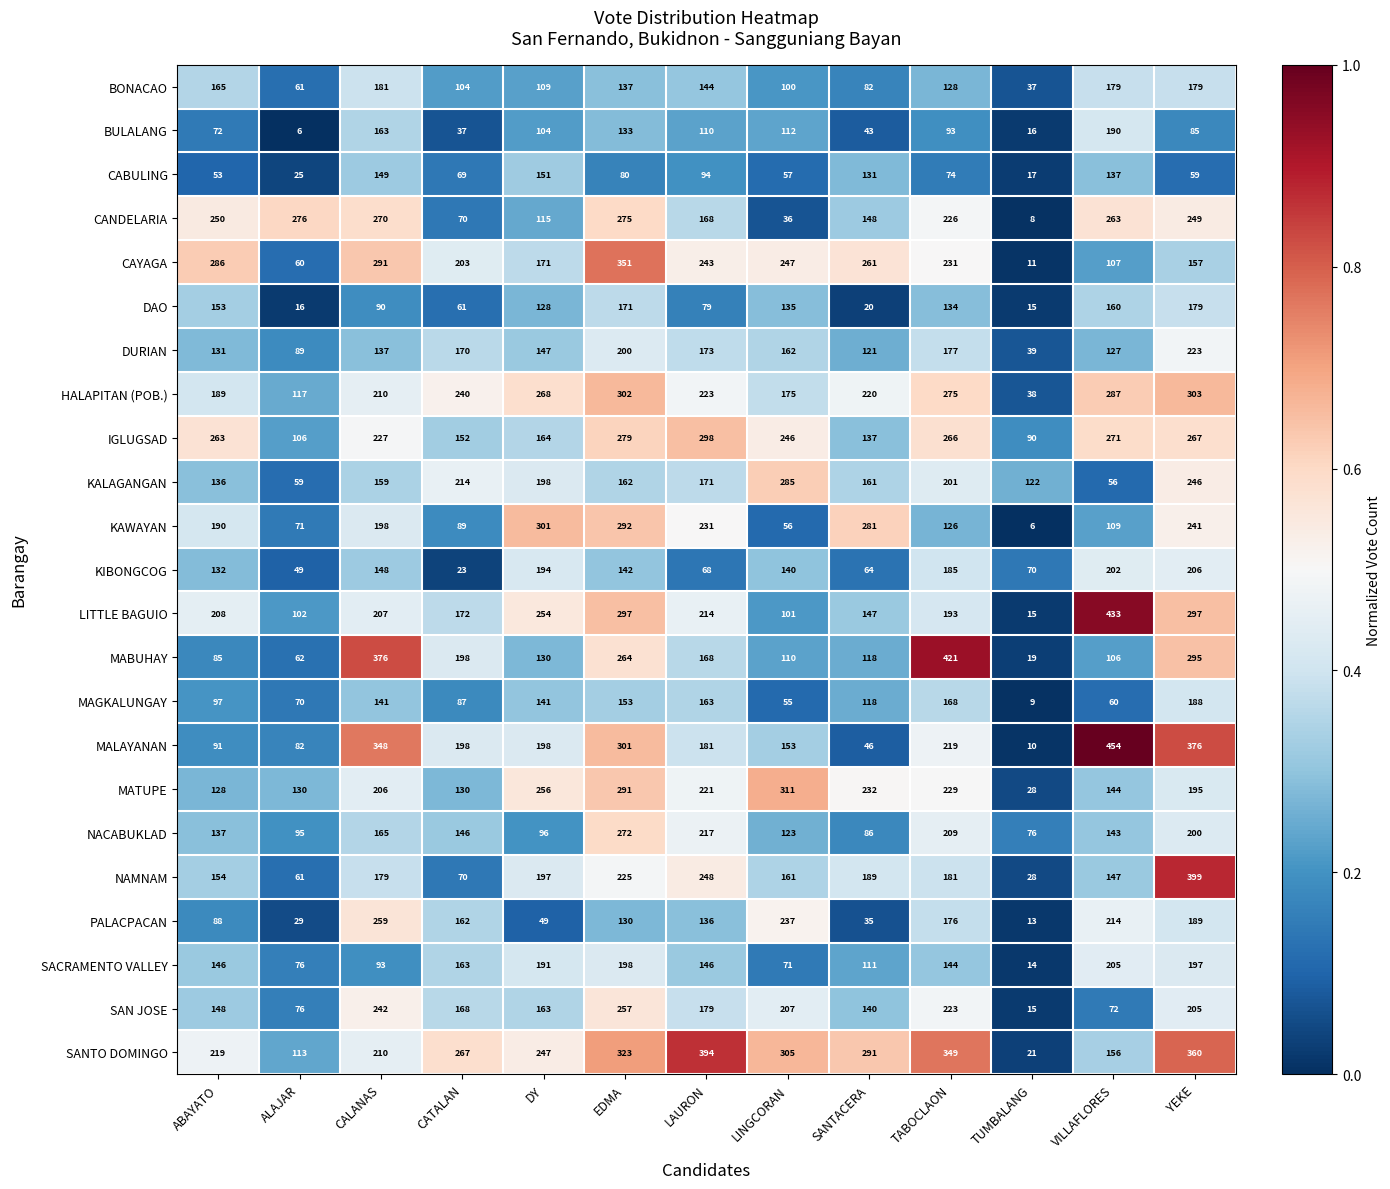

At which category is the sum across all series the highest?

YEKE